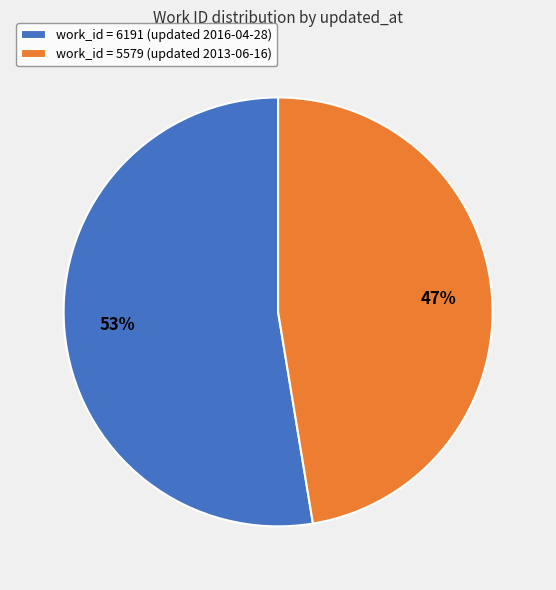

Count the number of slices in the pie.

2